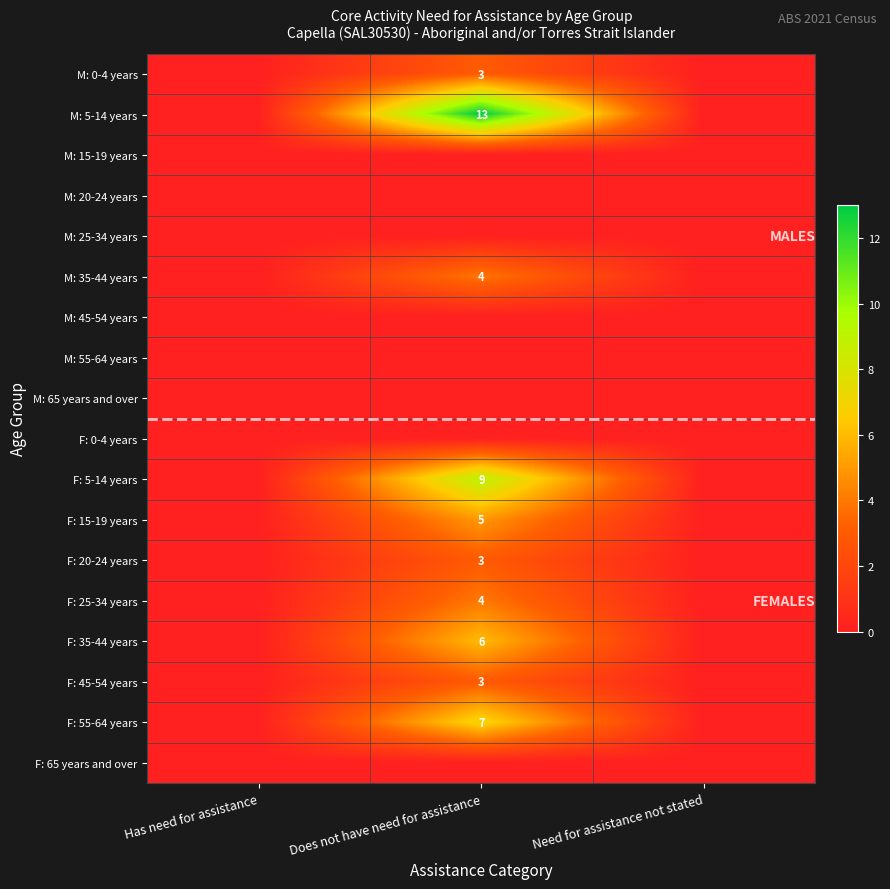

True or false: M: 5-14 years has a value of 18 at Does not have need for assistance.

False